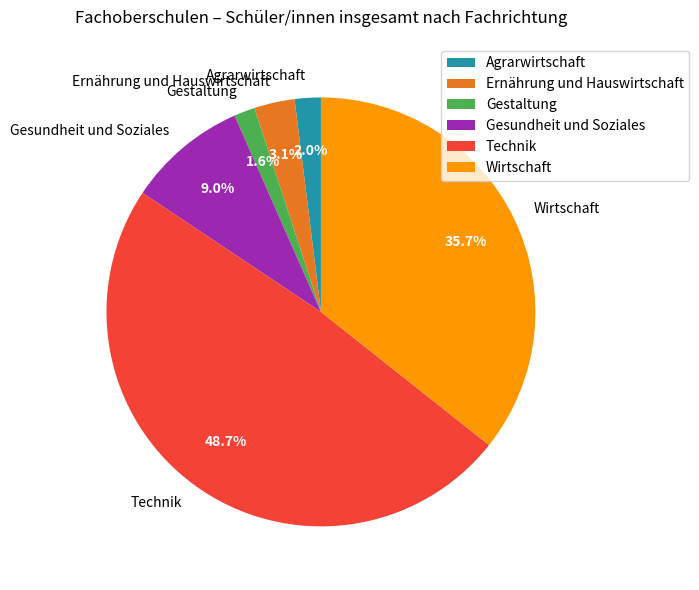

Combined, what portion of the pie is Gesundheit und Soziales and Ernährung und Hauswirtschaft?

12.1%